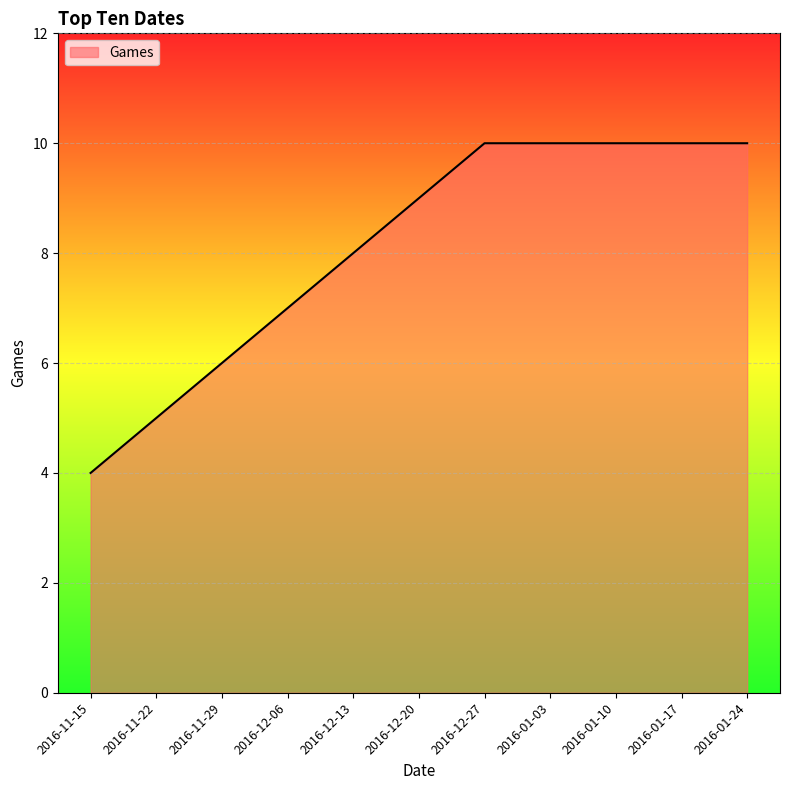

Does the chart display data point markers on the line(s)?

No